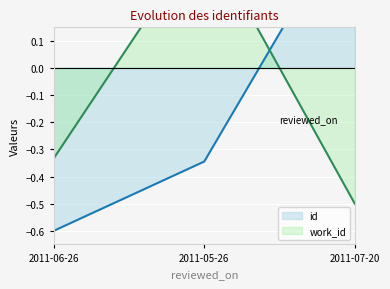

What is the difference between the maximum and minimum values in the work_id series?

1.0